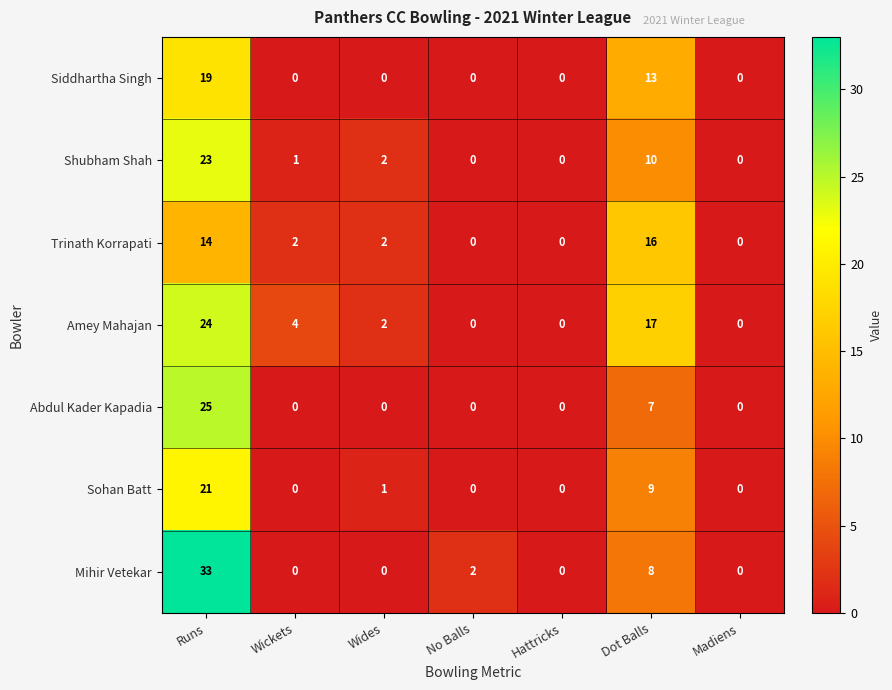

Which series changed the most between Runs and Madiens?

Mihir Vetekar